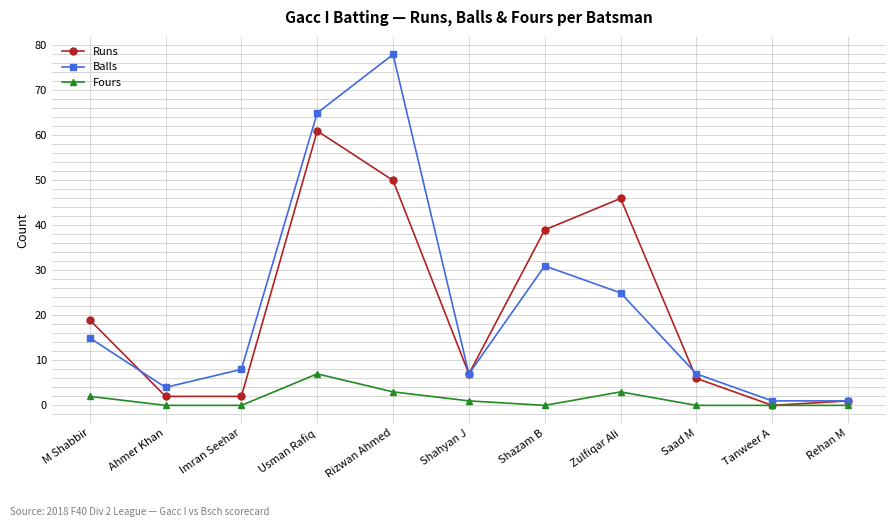

At Usman Rafiq, list the series in order from smallest to largest.

Fours, Runs, Balls